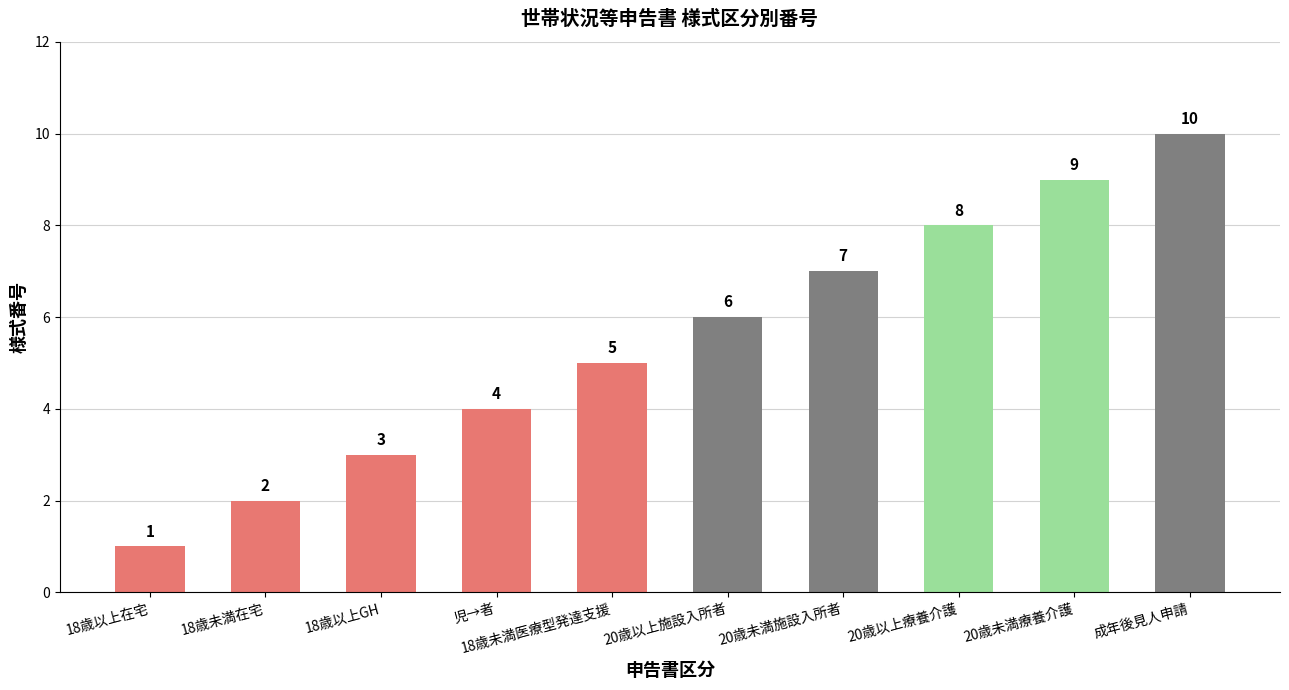

Reading right to left, extract all data points from this chart.

成年後見人申請=10	20歳未満療養介護=9	20歳以上療養介護=8	20歳未満施設入所者=7	20歳以上施設入所者=6	18歳未満医療型発達支援=5	児→者=4	18歳以上GH=3	18歳未満在宅=2	18歳以上在宅=1